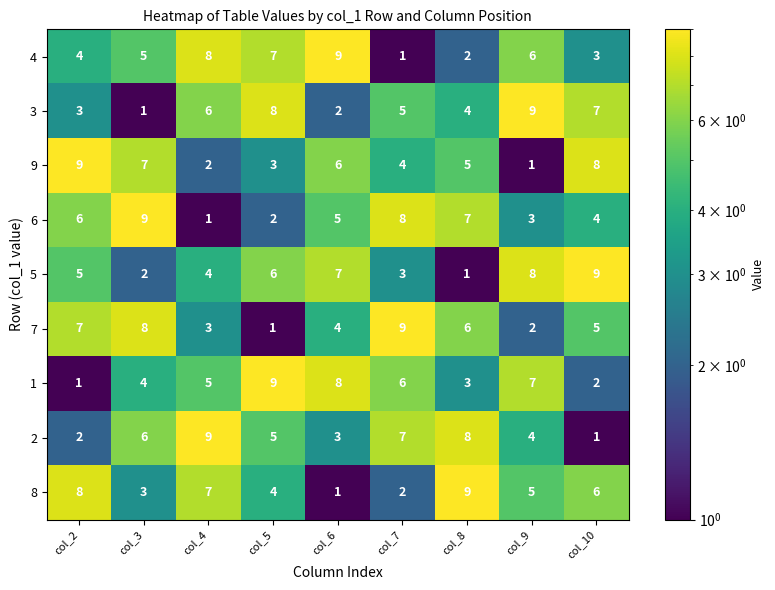

What is the highest value of the 9 series?

9